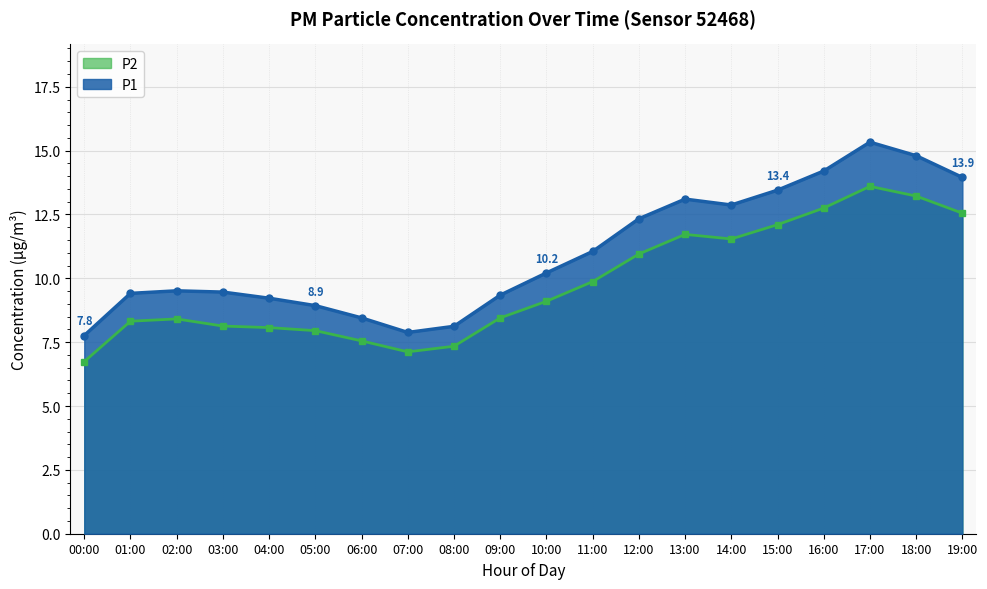

List the labels in order of P1 value, smallest first.

00:00, 07:00, 08:00, 06:00, 05:00, 04:00, 09:00, 01:00, 03:00, 02:00, 10:00, 11:00, 12:00, 14:00, 13:00, 15:00, 19:00, 16:00, 18:00, 17:00